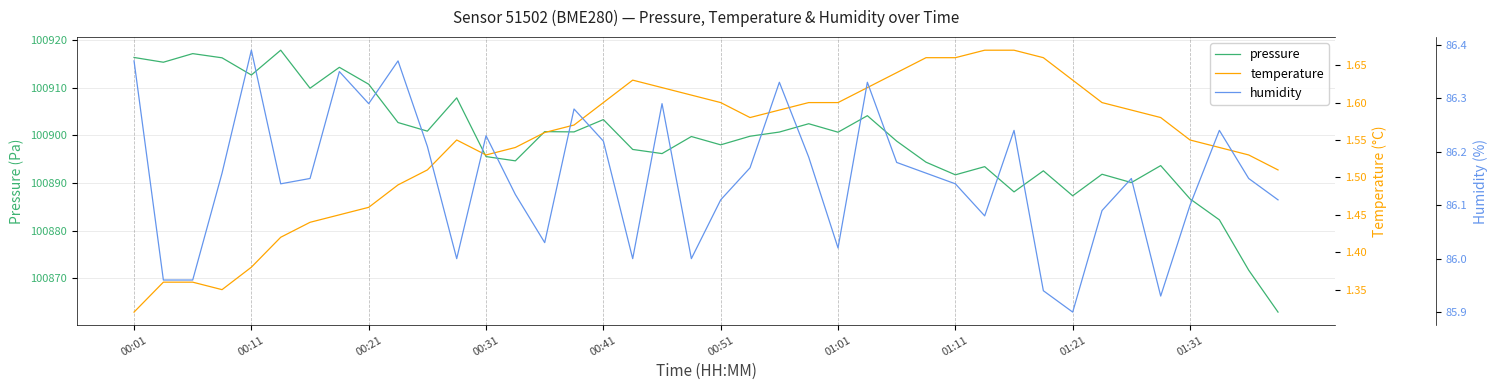

Does the chart display data point markers on the line(s)?

No